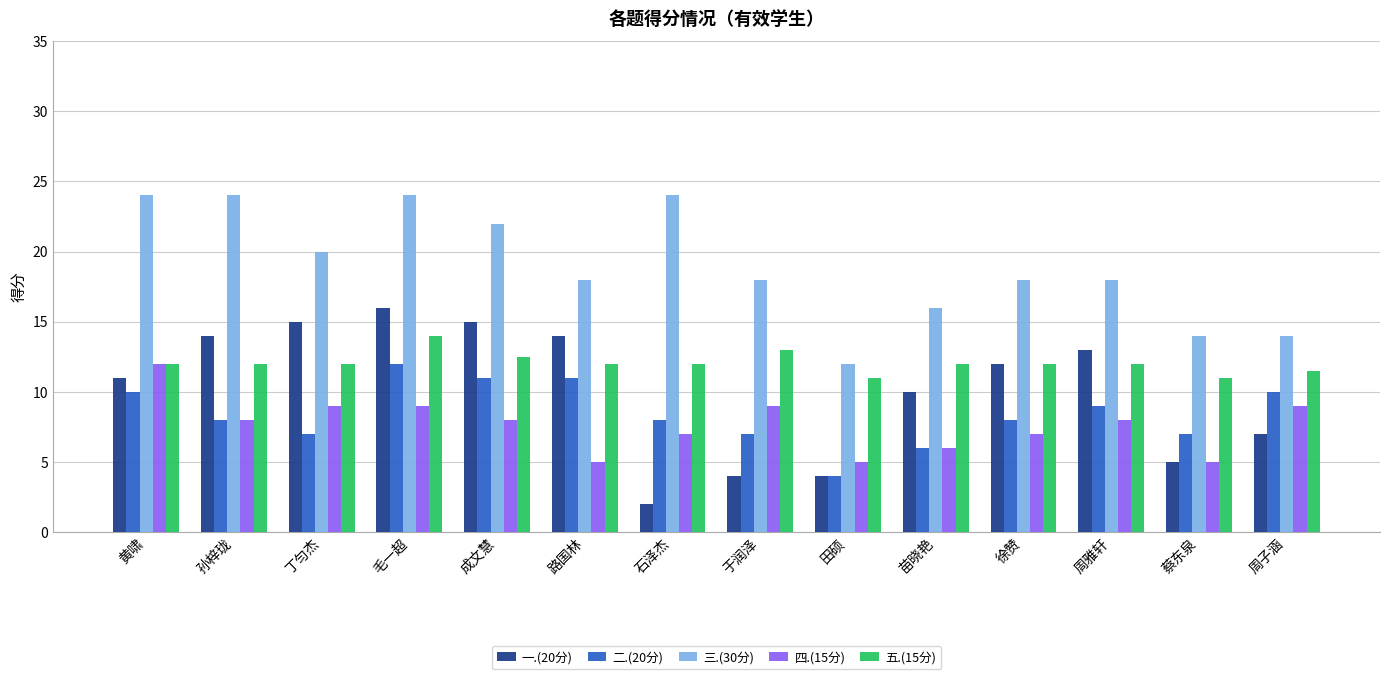

Is it true that 二.(20分) equals 13.1 at 孙梓珑?

False